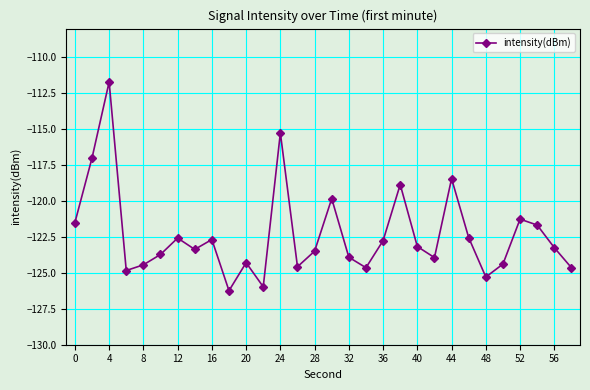

What is the difference between the maximum and minimum values?

14.5